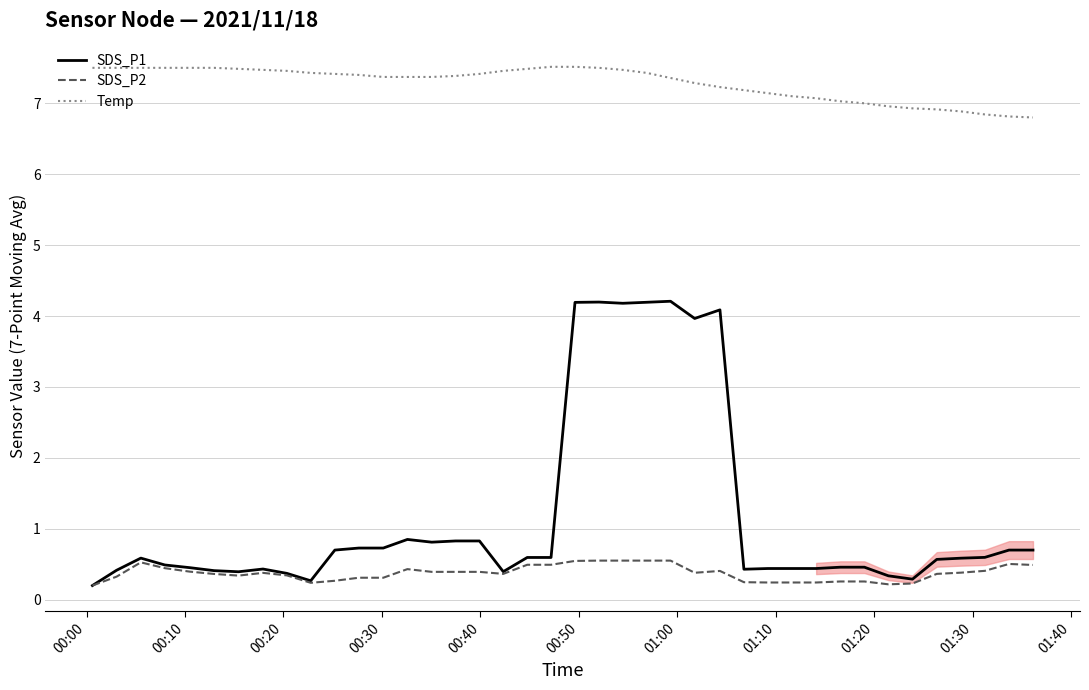

True or false: SDS_P2 and Temp intersect in this chart.

False